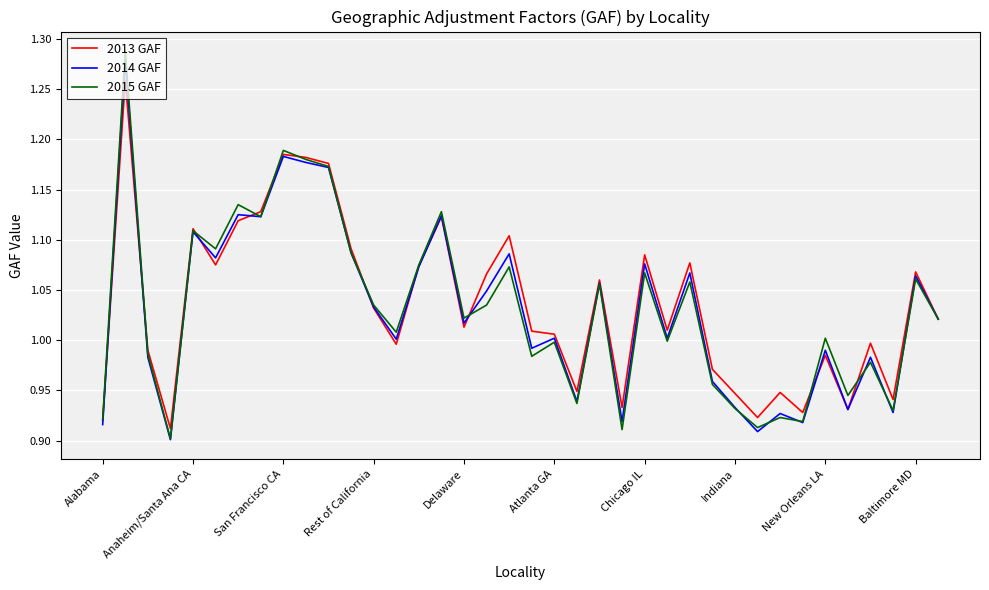

Which series has the largest range (max minus min)?

2015 GAF